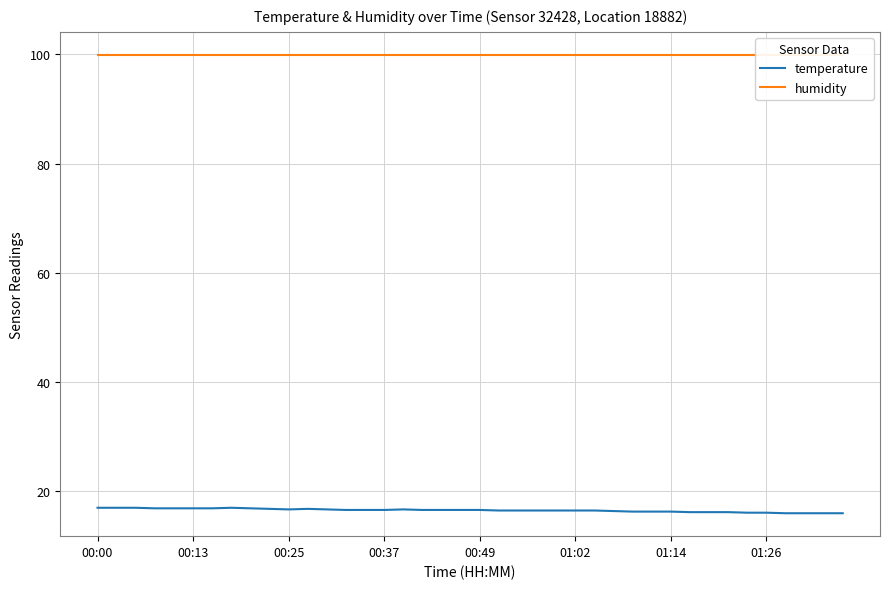

The temperature series shows 16.6 at 00:49. True or false?

True